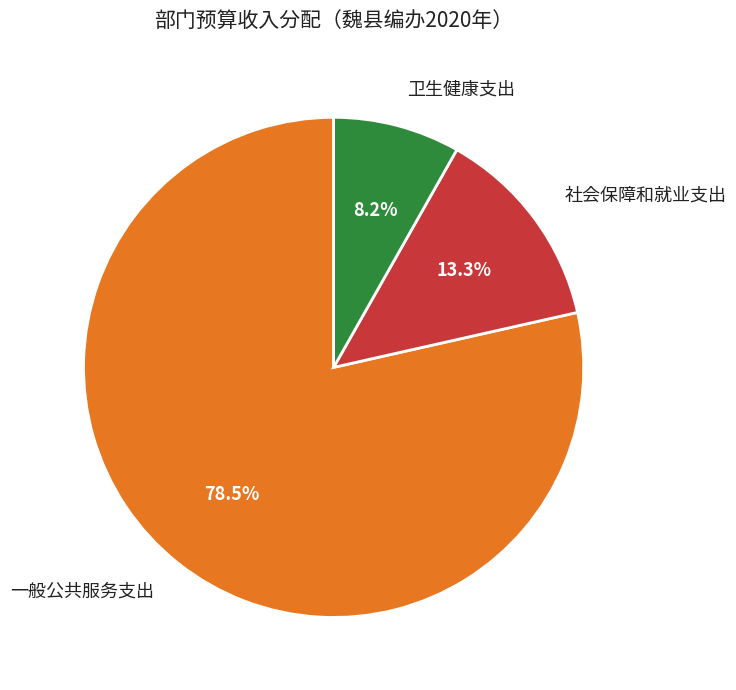

Rank the categories by value from highest to lowest.

一般公共服务支出, 社会保障和就业支出, 卫生健康支出